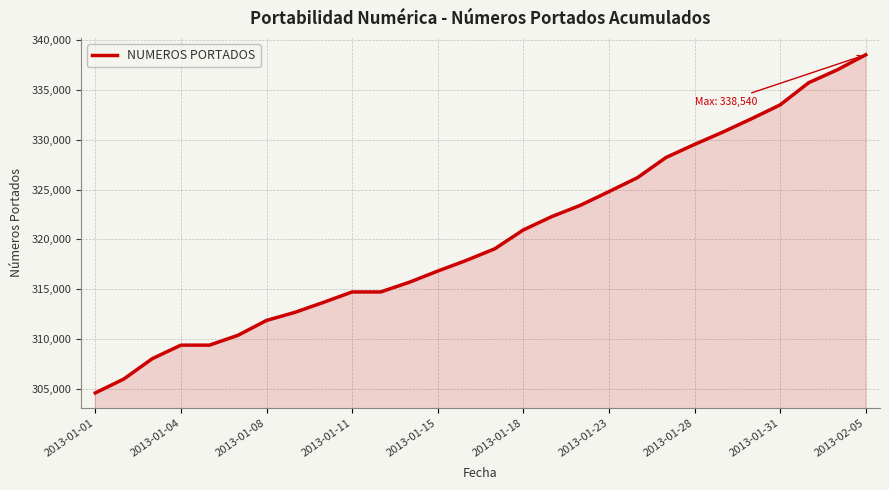

What is the difference between the maximum and minimum values?

33967